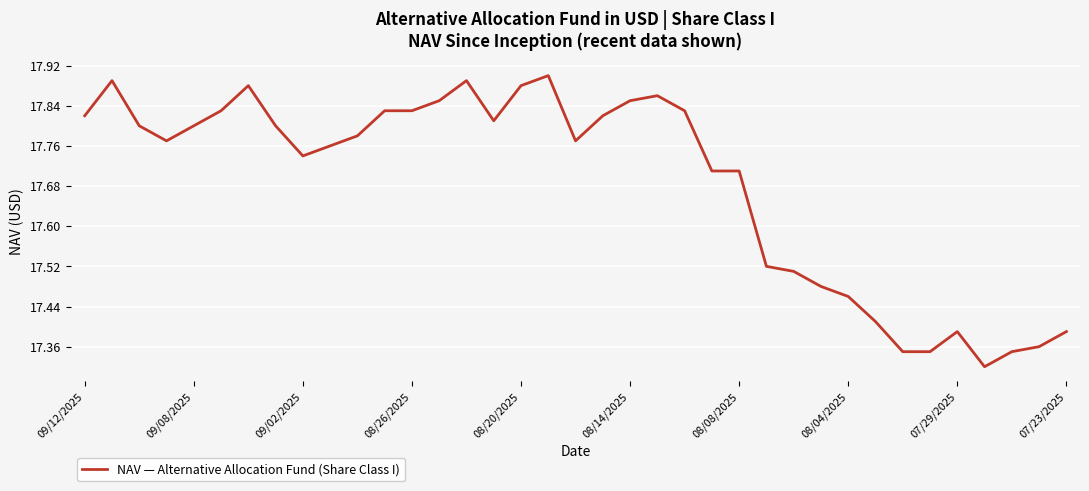

Count the values in the range 17 to 18.

37